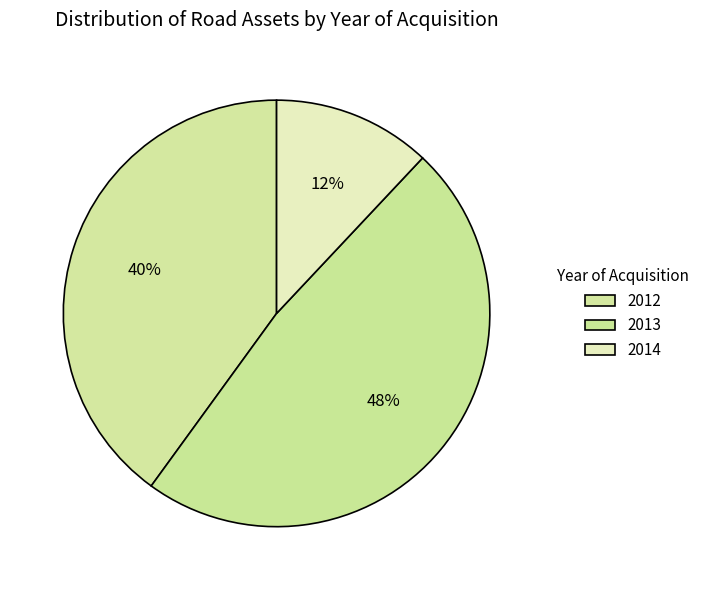

Count the number of slices in the pie.

3